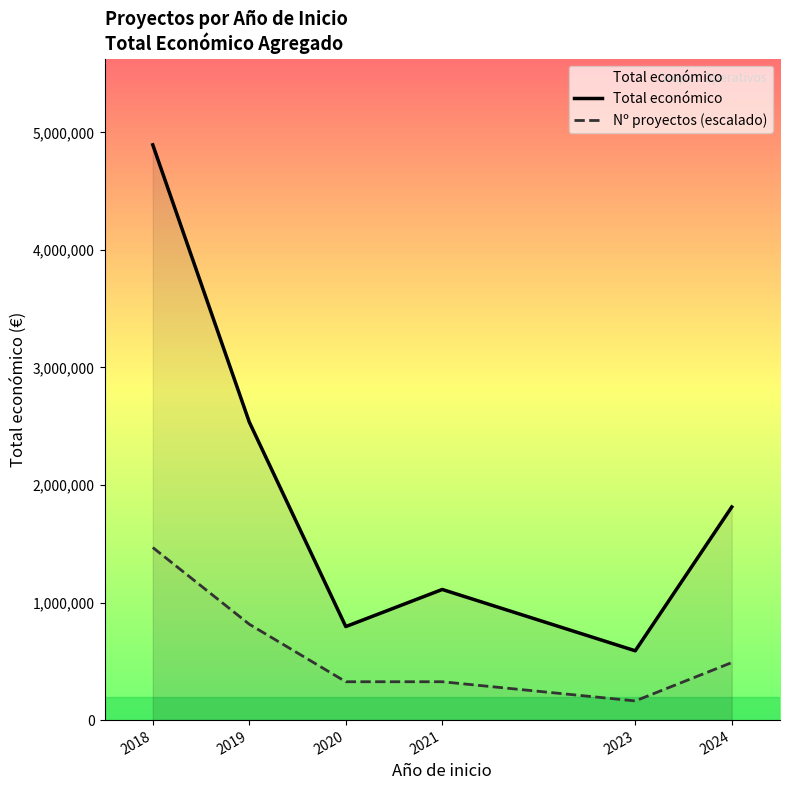

Rank the series at 2024 from lowest to highest value.

Nº proyectos (escalado), Total económico